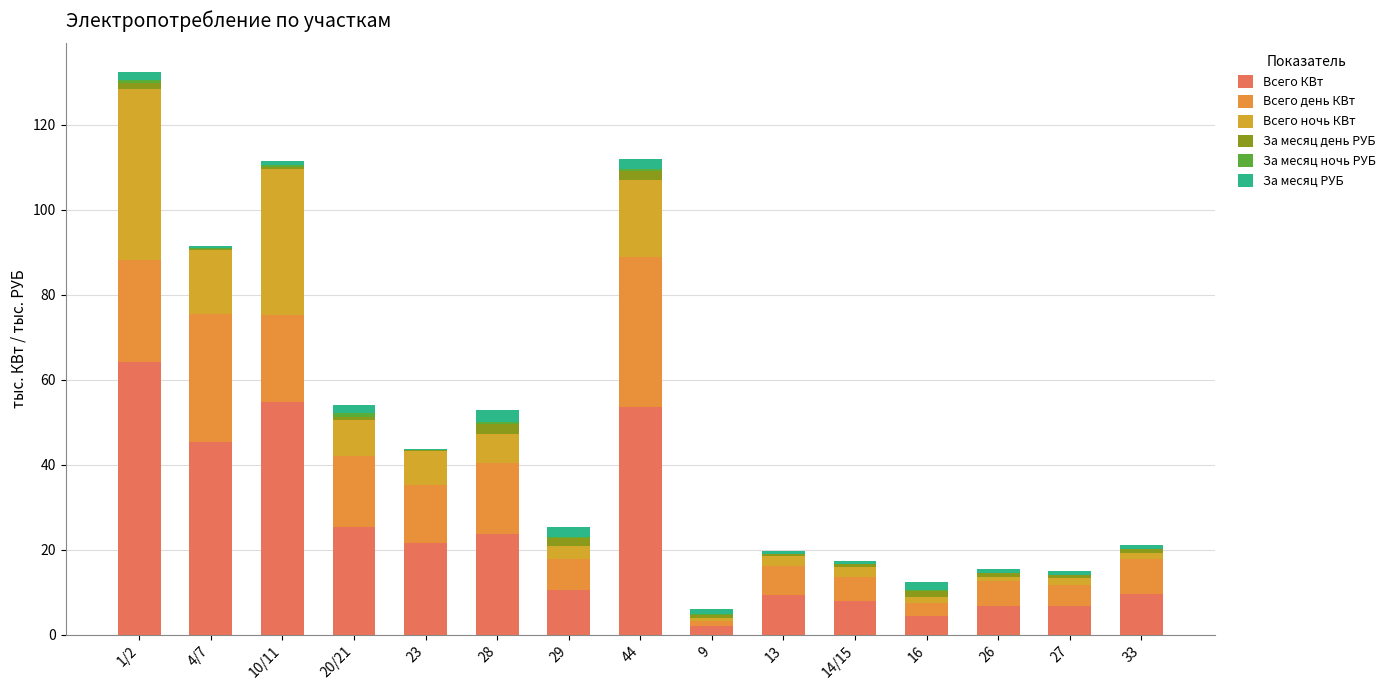

What is the total value across all series at 29?

25.3